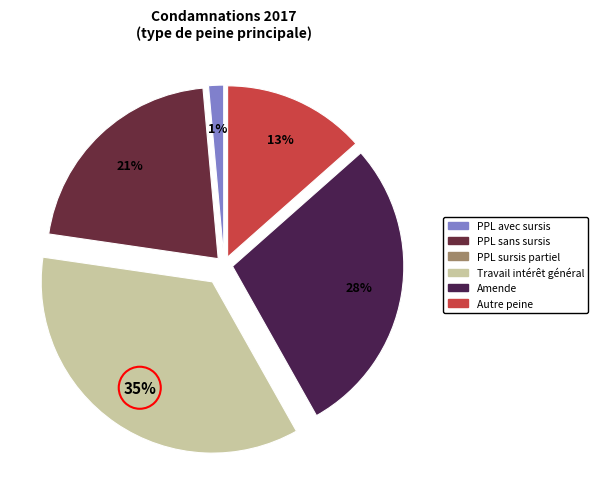

How many segments does this pie chart have?

5